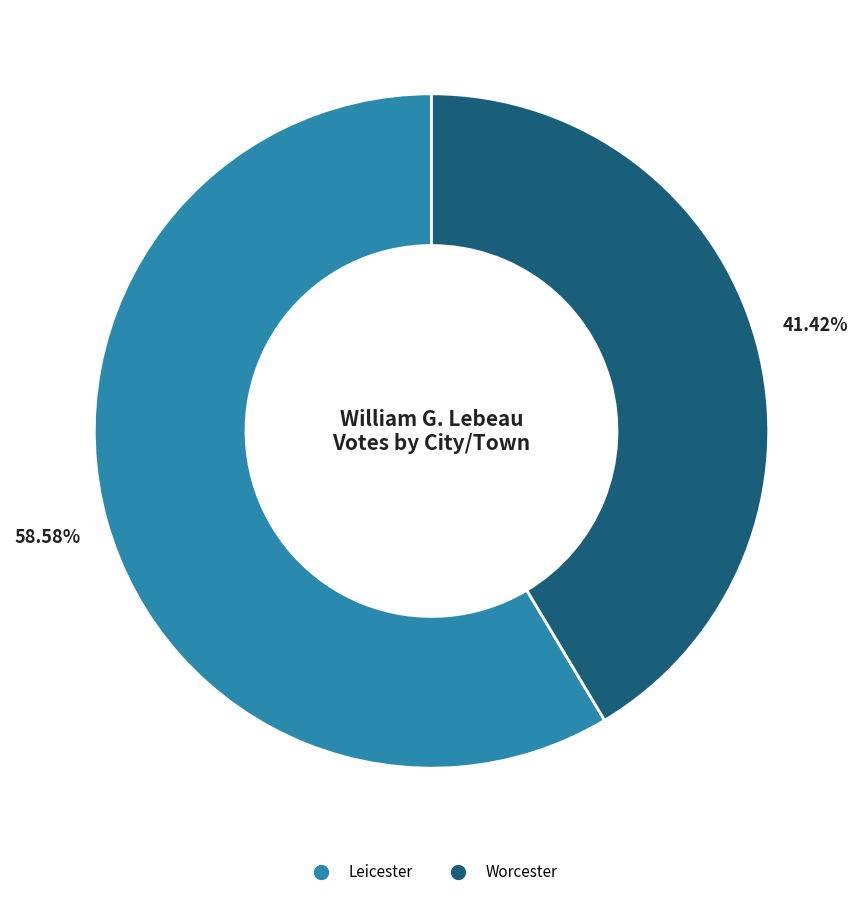

What percentage is the Leicester slice, to the nearest percent?

59%